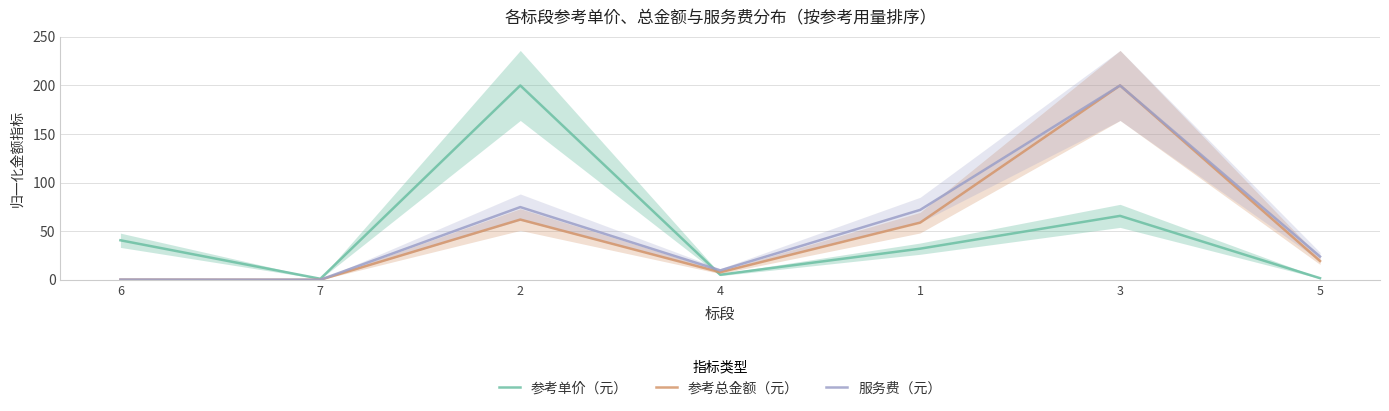

Does the chart have visible grid lines?

Yes